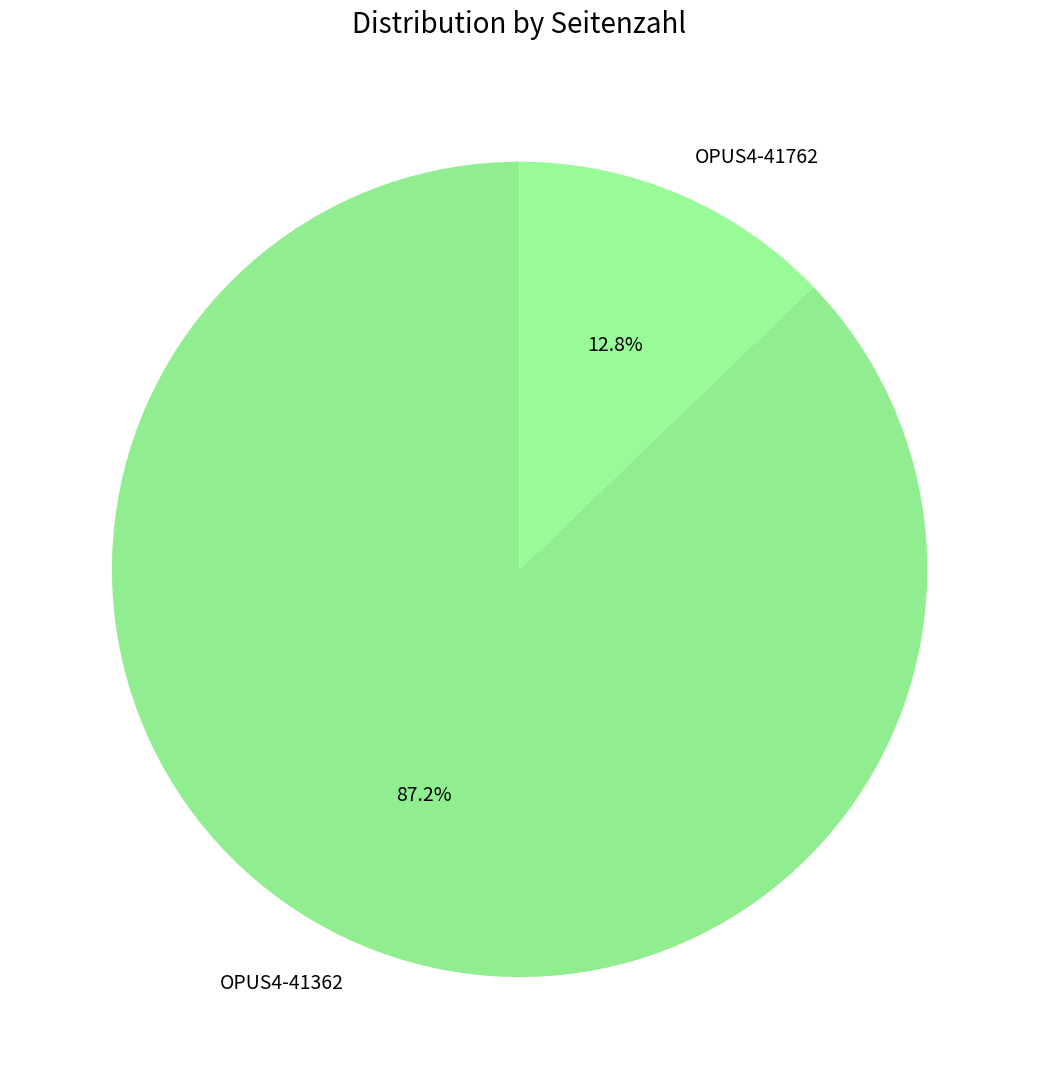

What is the majority slice?

OPUS4-41362